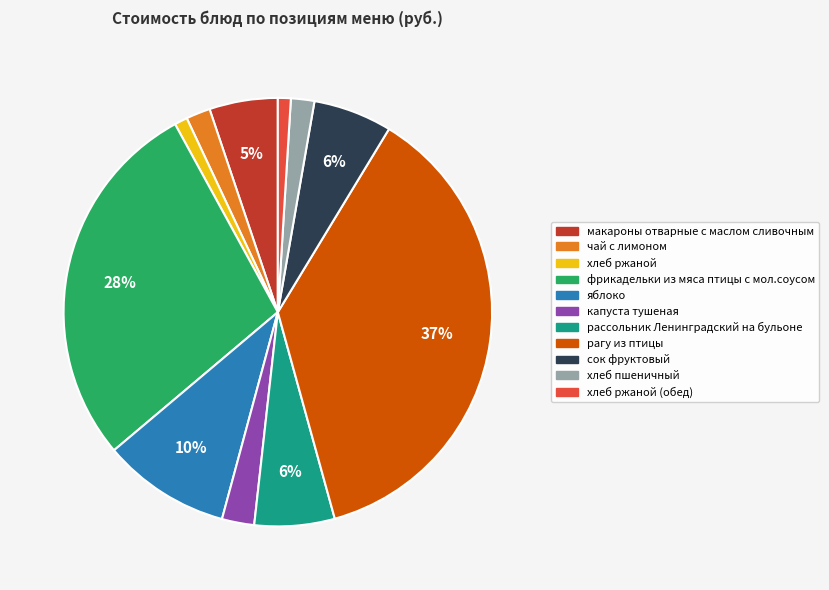

Does any single category account for the majority?

No